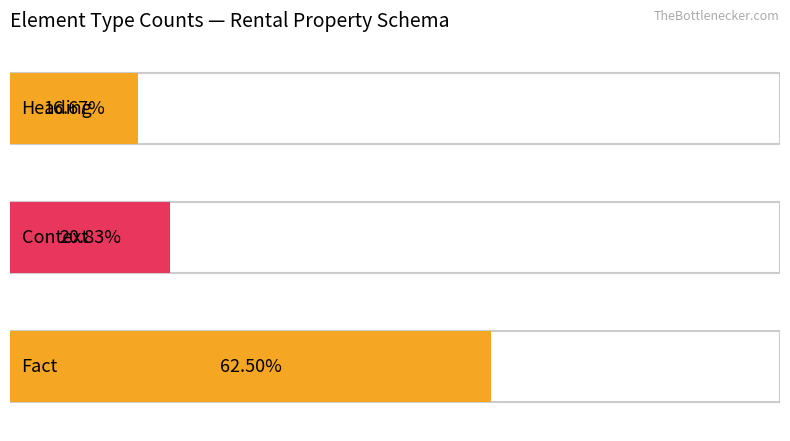

Is it true that Min Occurs equals 1 at Fact?

True